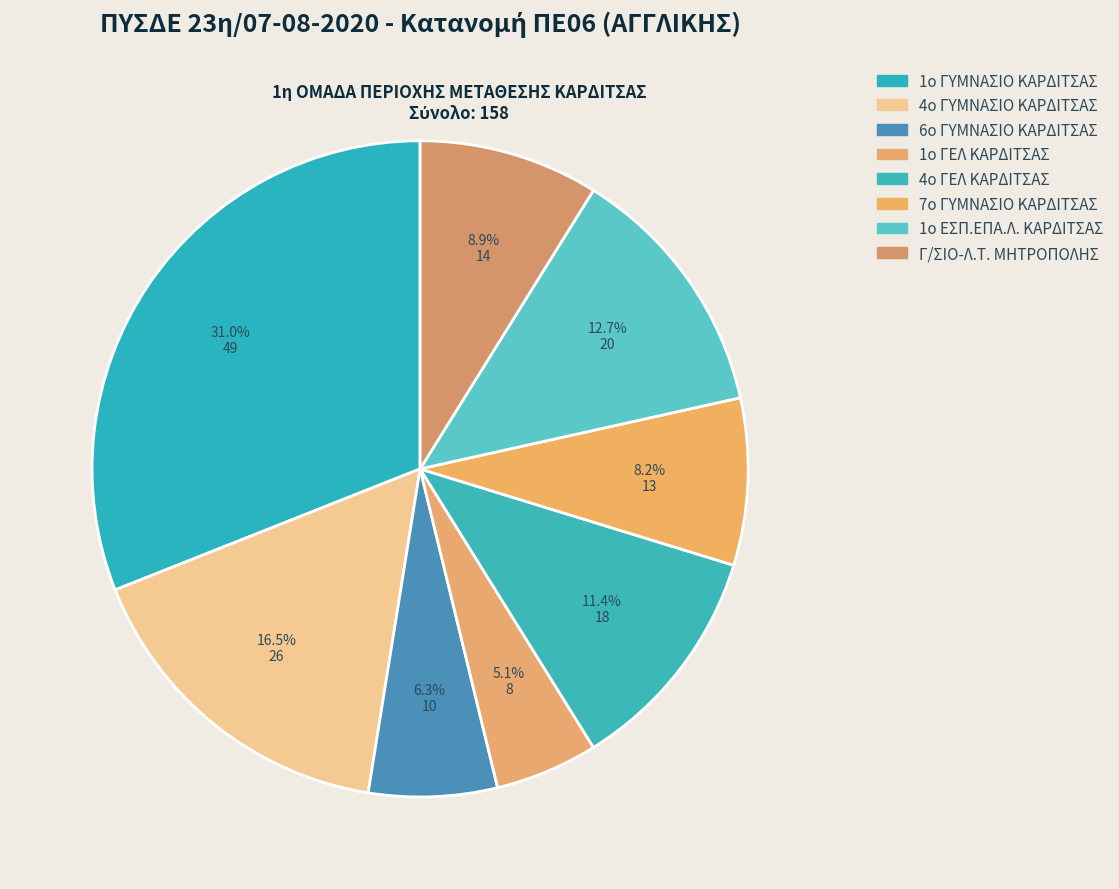

Rank the categories by value from lowest to highest.

1ο ΓΕΛ ΚΑΡΔΙΤΣΑΣ, 6ο ΓΥΜΝΑΣΙΟ ΚΑΡΔΙΤΣΑΣ, 7ο ΓΥΜΝΑΣΙΟ ΚΑΡΔΙΤΣΑΣ, Γ/ΣΙΟ-Λ.Τ. ΜΗΤΡΟΠΟΛΗΣ, 4ο ΓΕΛ ΚΑΡΔΙΤΣΑΣ, 1ο ΕΣΠ.ΕΠΑ.Λ. ΚΑΡΔΙΤΣΑΣ, 4ο ΓΥΜΝΑΣΙΟ ΚΑΡΔΙΤΣΑΣ, 1ο ΓΥΜΝΑΣΙΟ ΚΑΡΔΙΤΣΑΣ